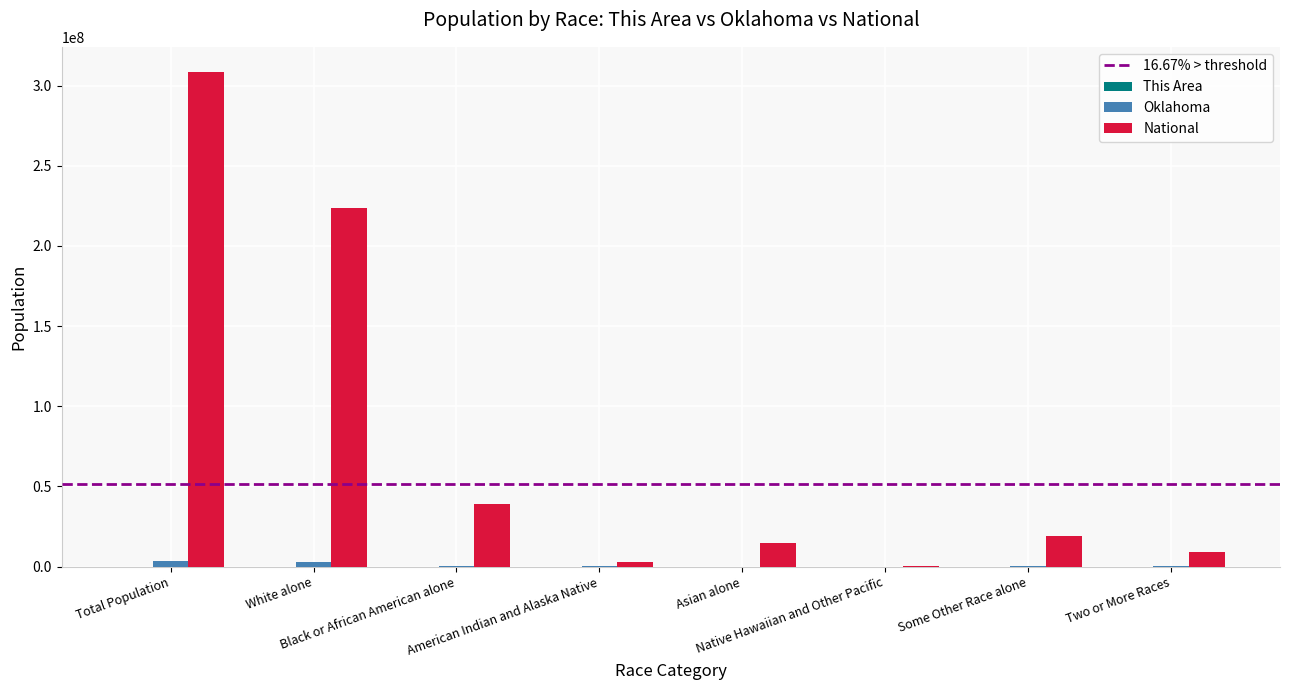

What is the greatest value displayed?

308745538